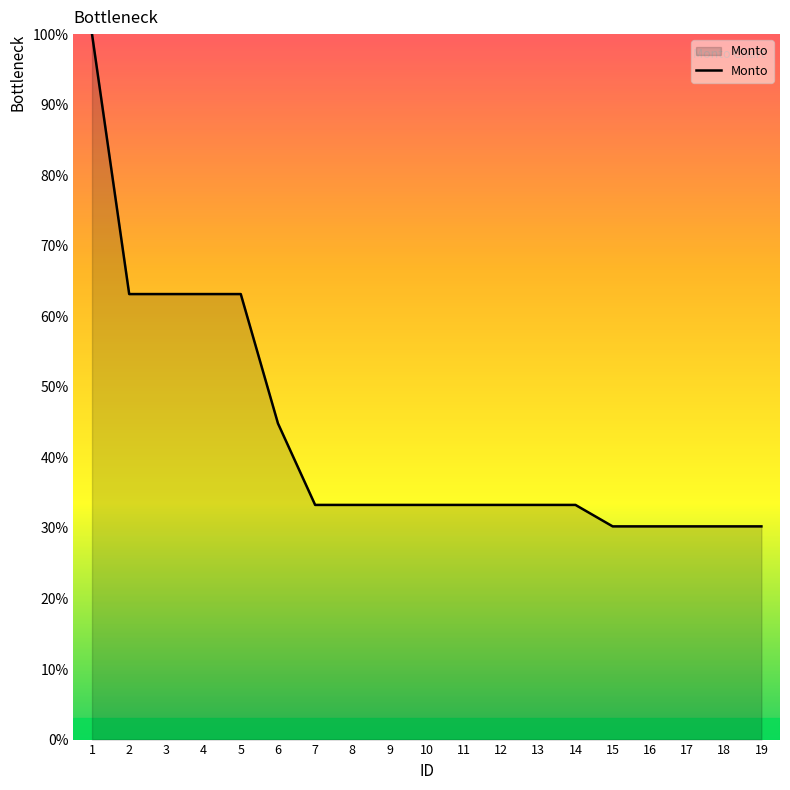

Which has a higher value, 14 or 18?

14